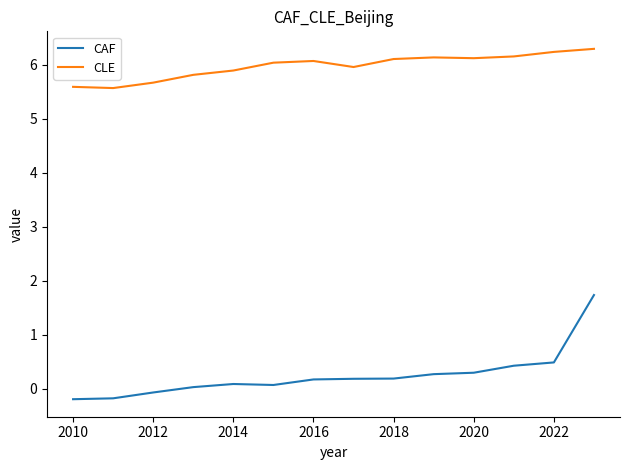

True or false: CLE and CAF intersect in this chart.

False